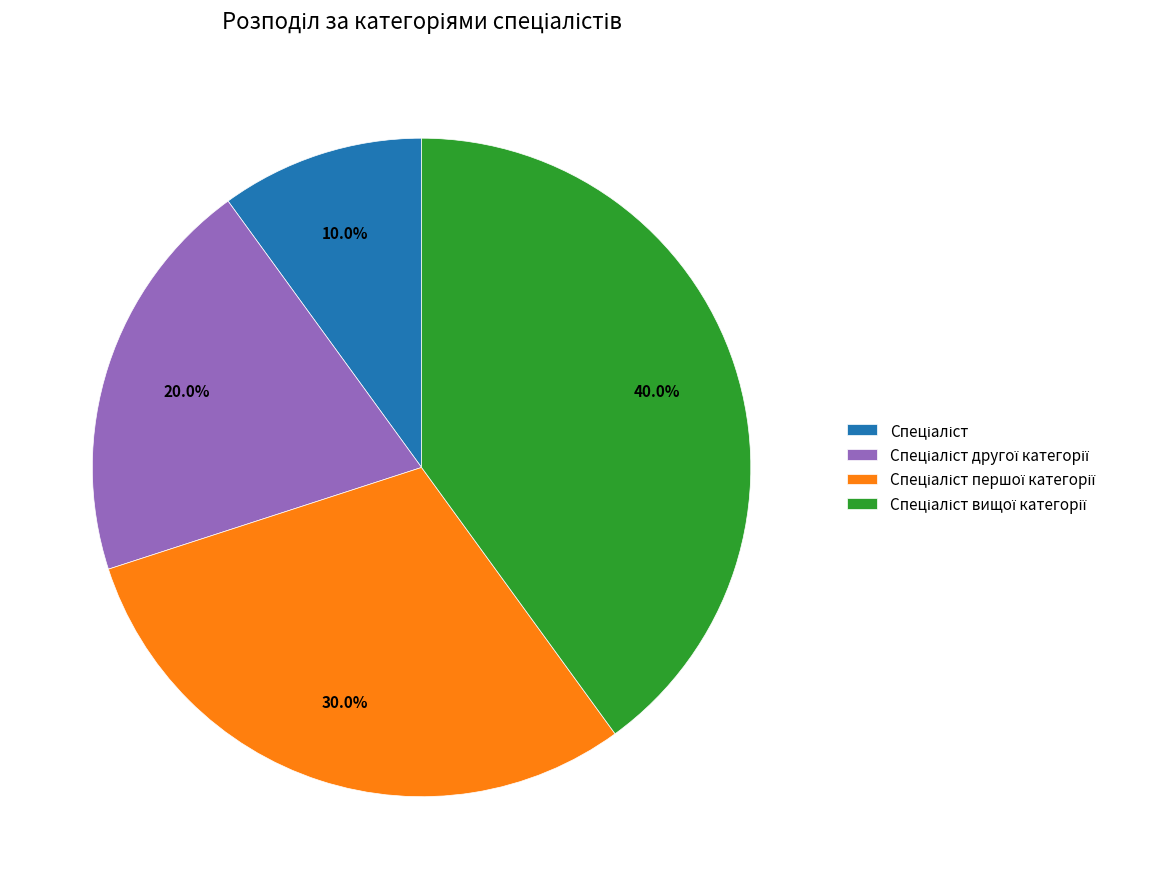

Is there any slice that represents more than half of the pie?

No